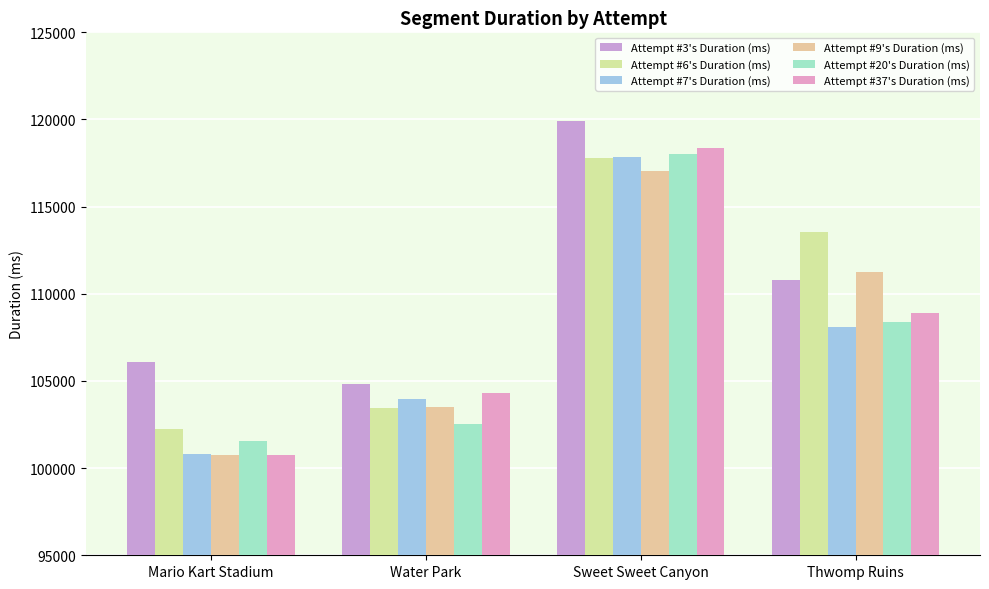

Which series has the largest range (max minus min)?

Attempt #37's Duration (ms)